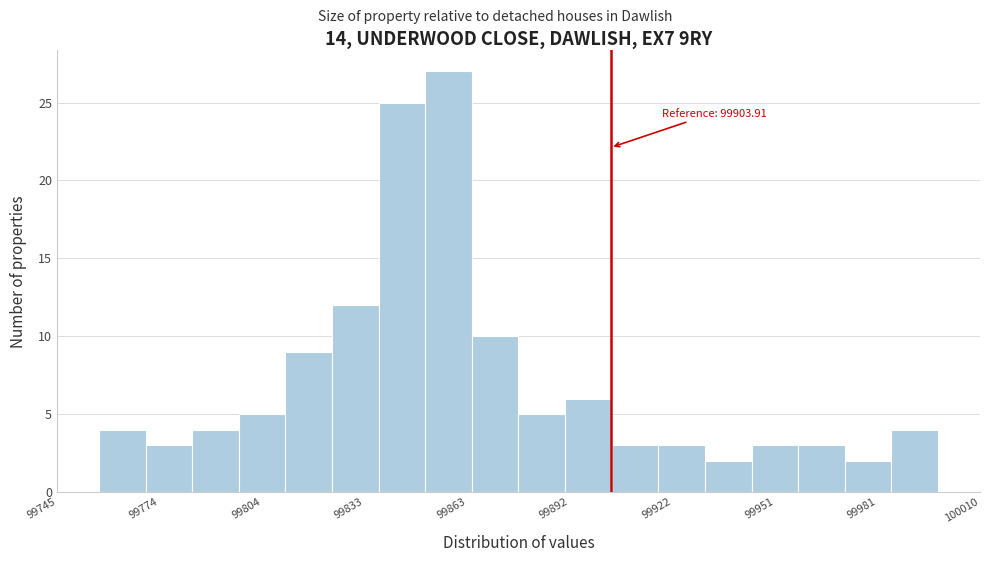

Around what value on the x-axis is the tallest bar? Give the approximate position of its centre, as read against the axis.

99855